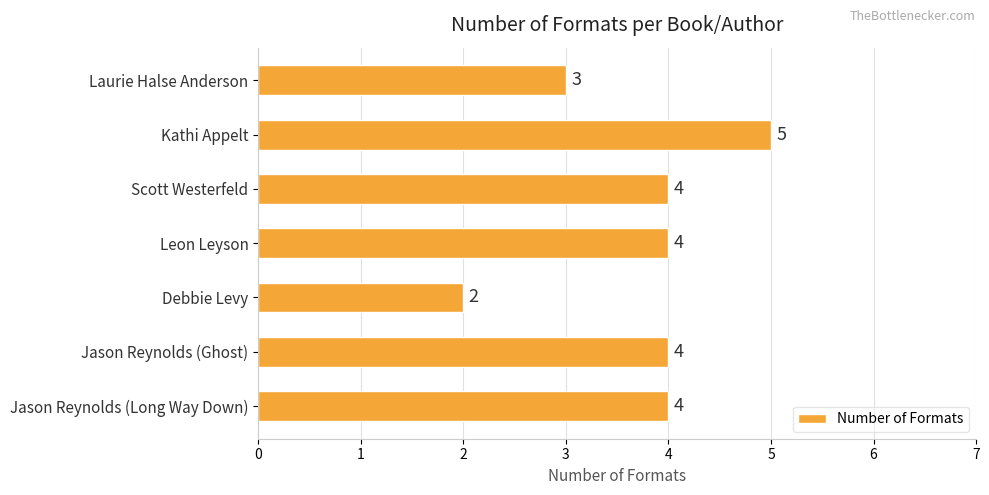

What is the average value?

4